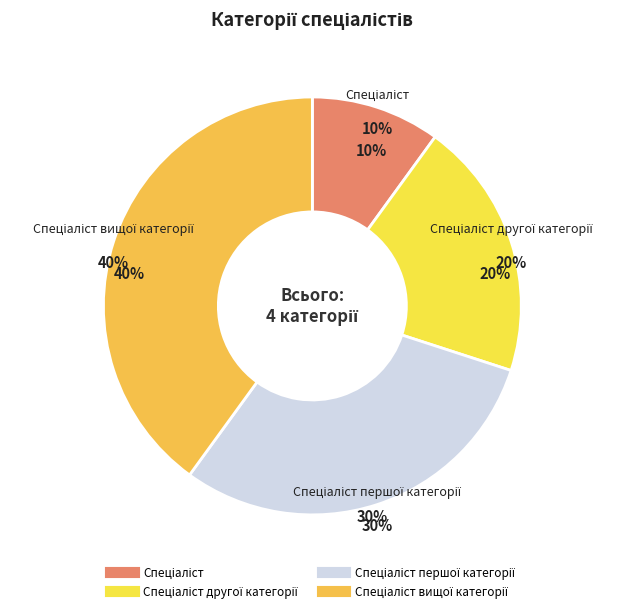

Which category has the smallest portion of the pie?

Спеціаліст